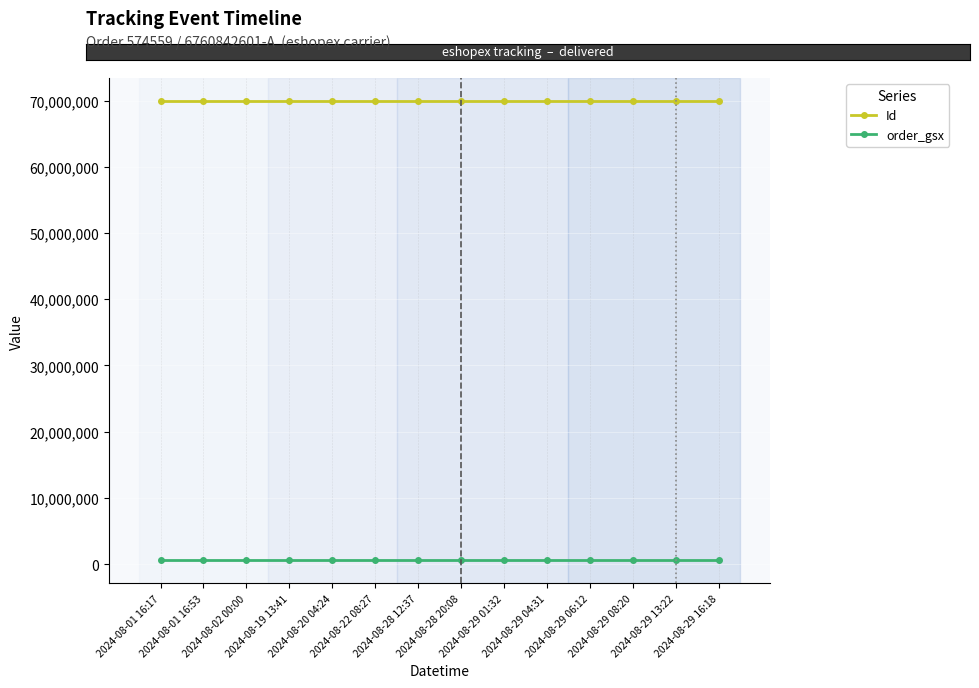

What is the total value across all series at 2024-08-02 00:00?

70522577